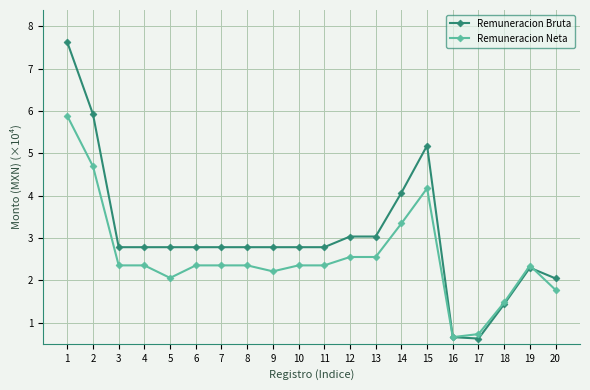

The value of Remuneracion Bruta at 16 is 0.7. True or false?

True